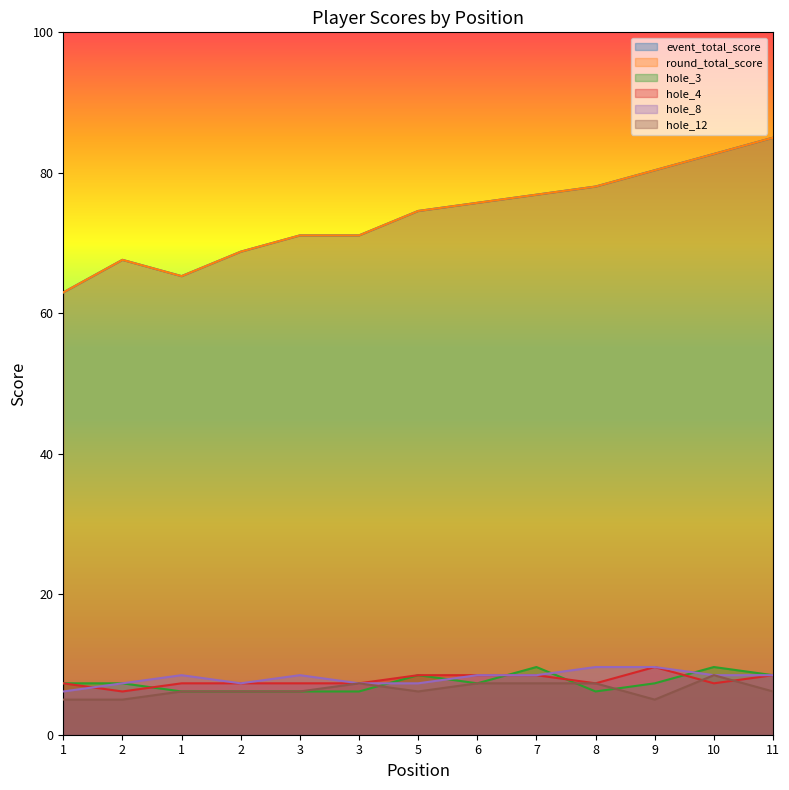

Reading right to left, what are all the values shown in this chart?

event_total_score: 85.0	82.7	80.4	78.0	76.9	75.7	74.6	71.1	71.1	68.8	65.3	67.6	63.0
round_total_score: 85.0	82.7	80.4	78.0	76.9	75.7	74.6	71.1	71.1	68.8	65.3	67.6	63.0
hole_3: 8.5	9.6	7.3	6.2	9.6	7.3	8.5	6.2	6.2	6.2	6.2	7.3	7.3
hole_4: 8.5	7.3	9.6	7.3	8.5	8.5	8.5	7.3	7.3	7.3	7.3	6.2	7.3
hole_8: 8.5	8.5	9.6	9.6	8.5	8.5	7.3	7.3	8.5	7.3	8.5	7.3	6.2
hole_12: 6.2	8.5	5.0	7.3	7.3	7.3	6.2	7.3	6.2	6.2	6.2	5.0	5.0